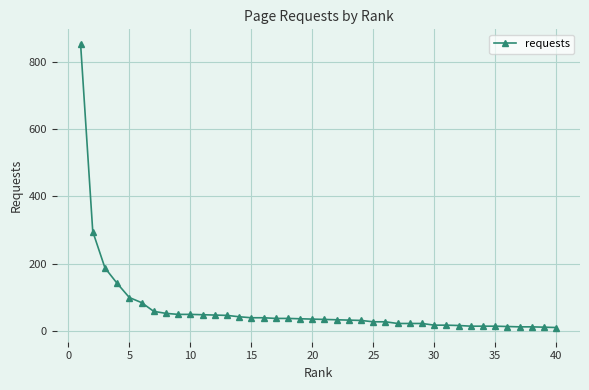

What is the greatest value displayed?

854